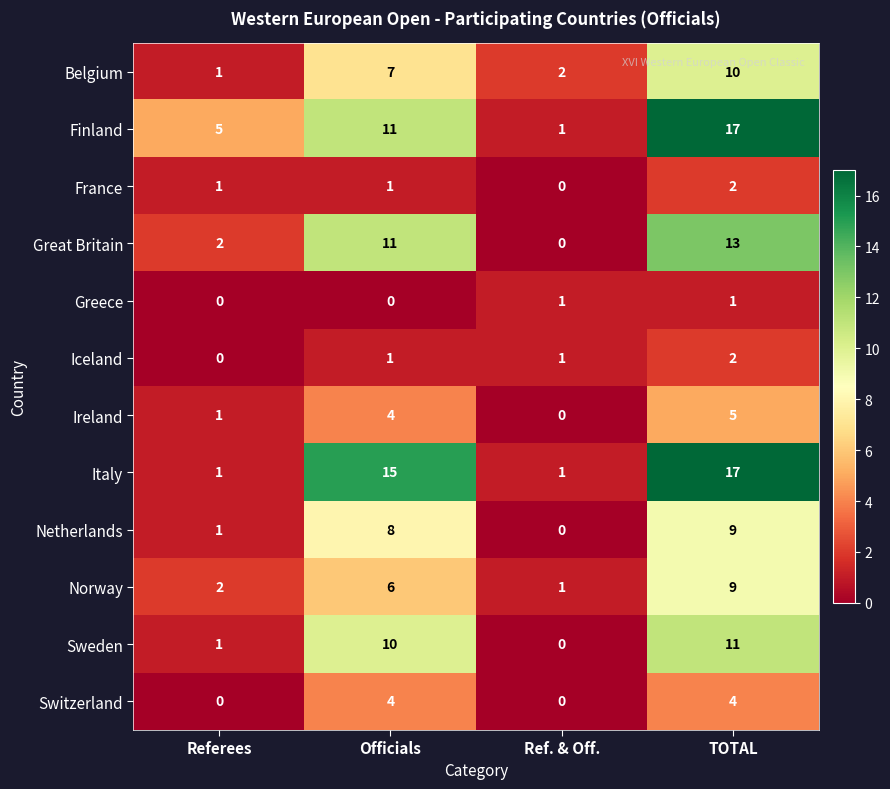

True or false: Sweden has a value of 17 at Officials.

False